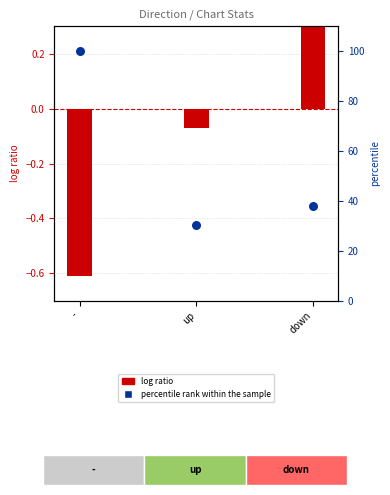

At how many categories does at least one series exceed 70?

1